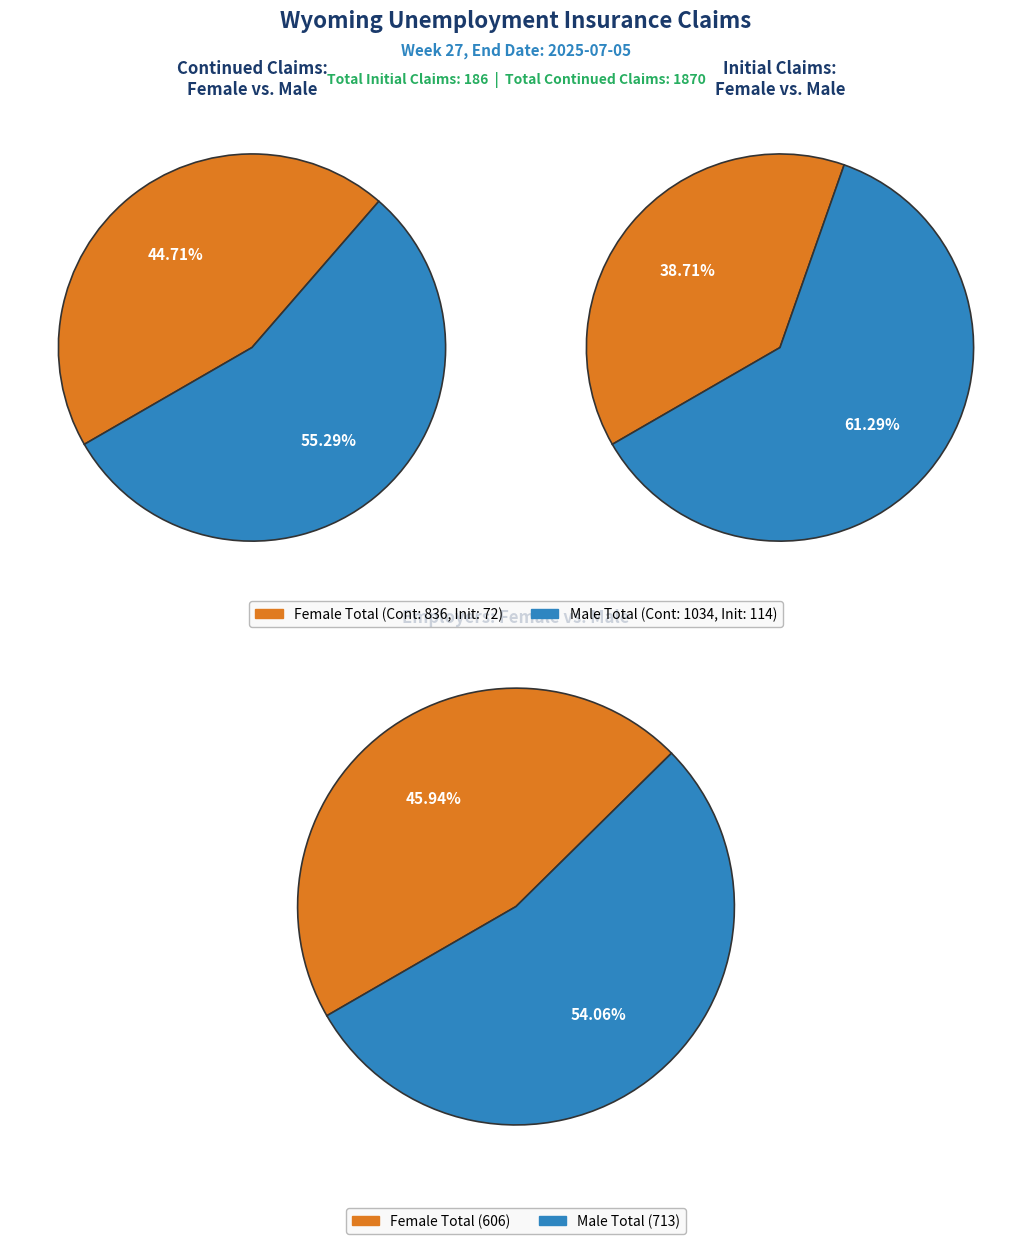

What is the largest slice in the pie chart?

Male Total